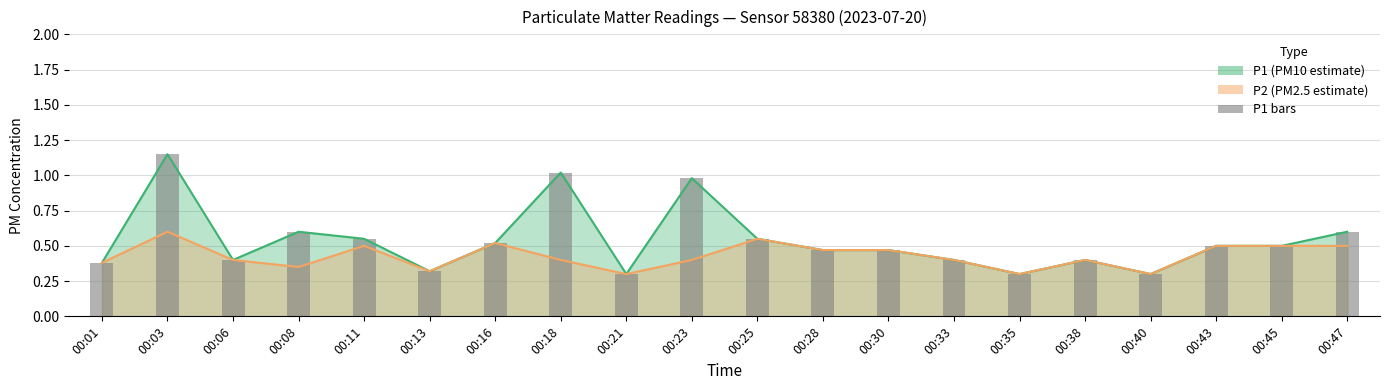

List the labels in order of value, smallest first.

00:21, 00:35, 00:40, 00:13, 00:01, 00:06, 00:33, 00:38, 00:28, 00:30, 00:43, 00:45, 00:16, 00:11, 00:25, 00:08, 00:47, 00:23, 00:18, 00:03